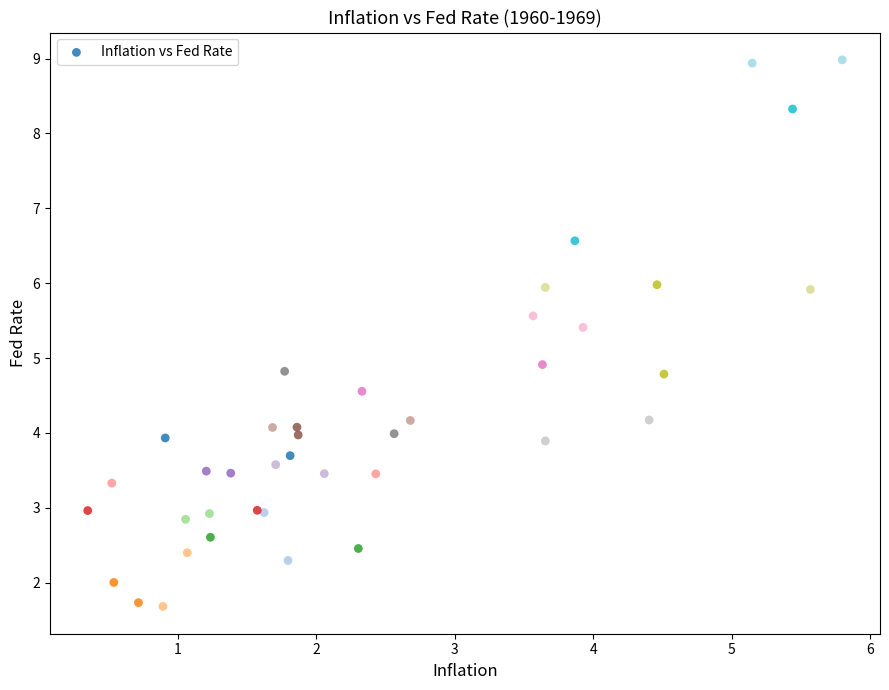

What Y value in the scatter plot is closest to 5?

4.9